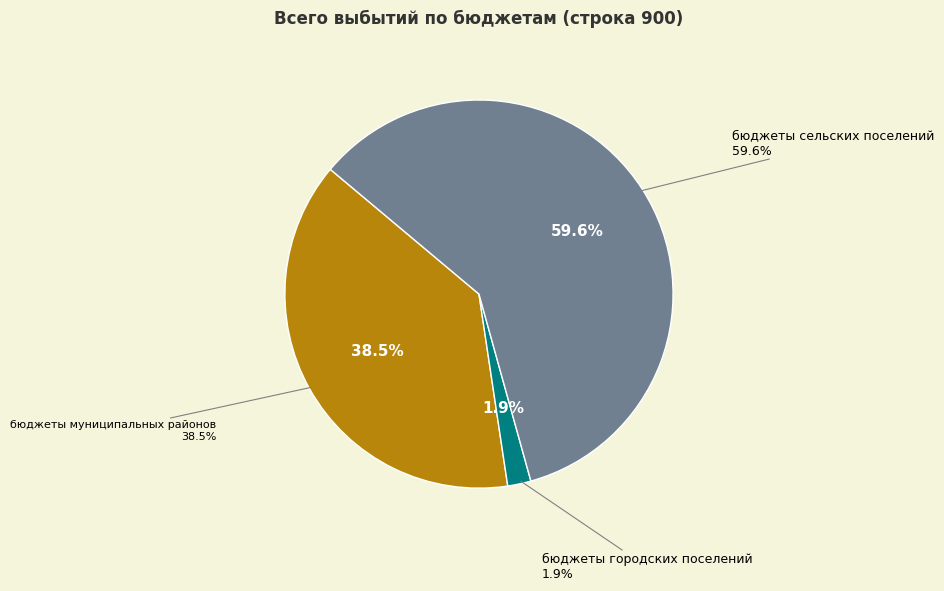

Is there any slice that represents more than half of the pie?

Yes